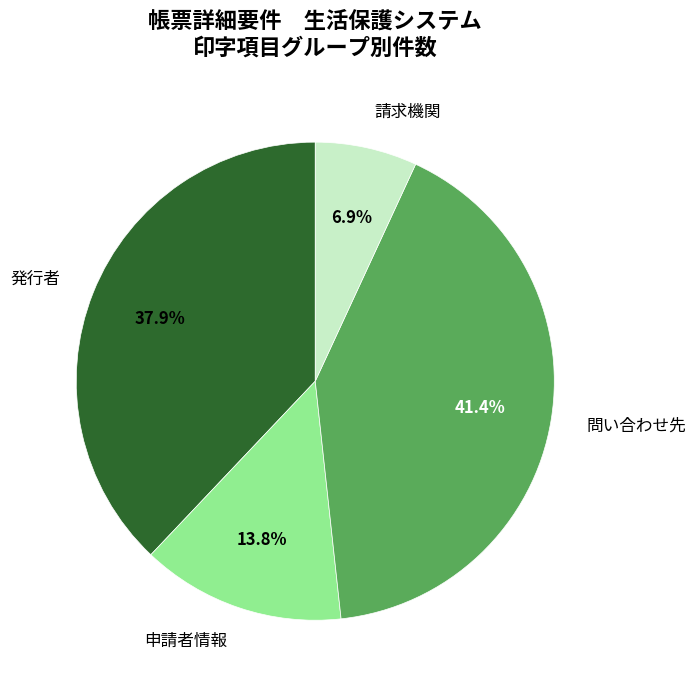

To the nearest percent, what percentage of the pie is 申請者情報?

14%